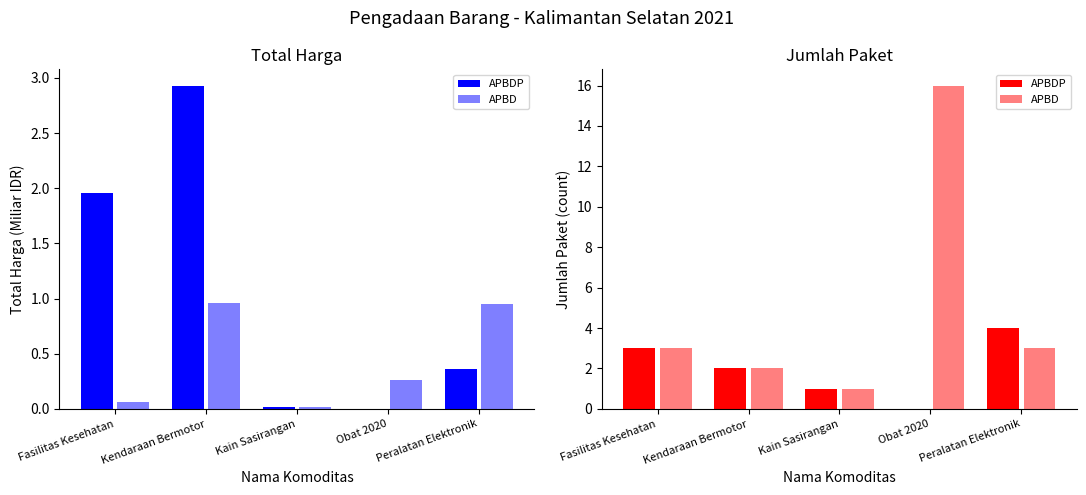

At which label does APBDP reach its peak?

Peralatan Elektronik